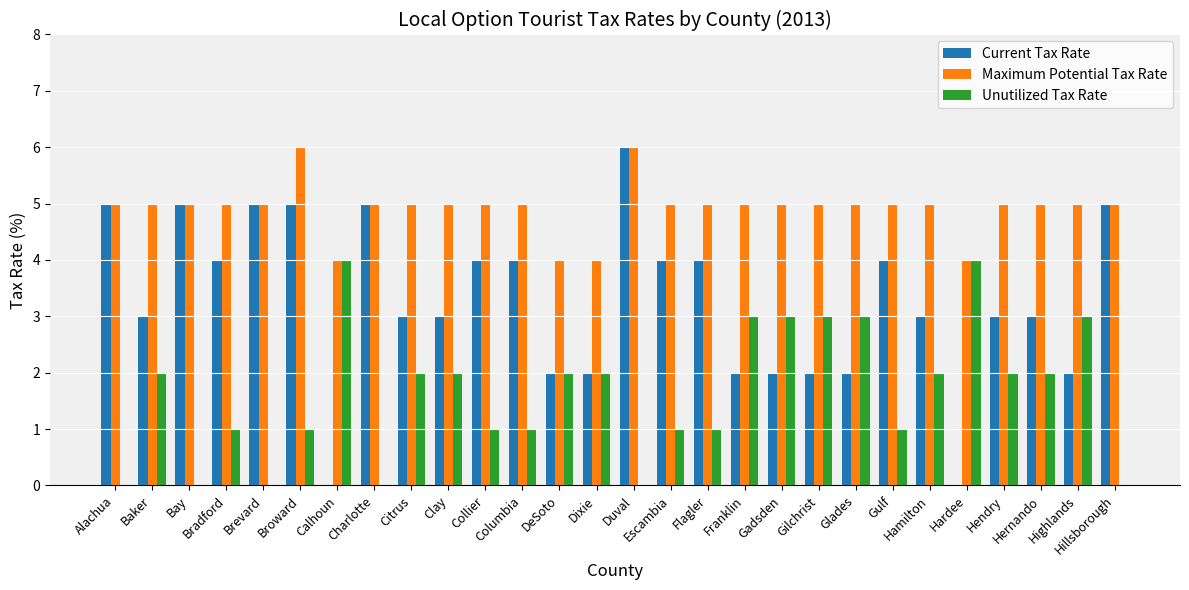

Which series has the largest total across all categories?

Maximum Potential Tax Rate